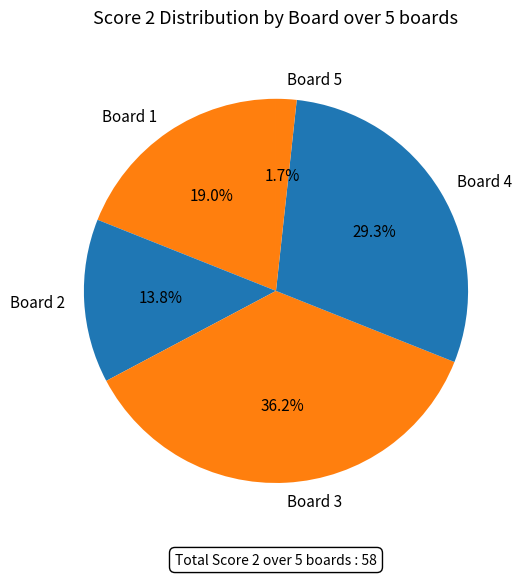

Count the number of slices in the pie.

5